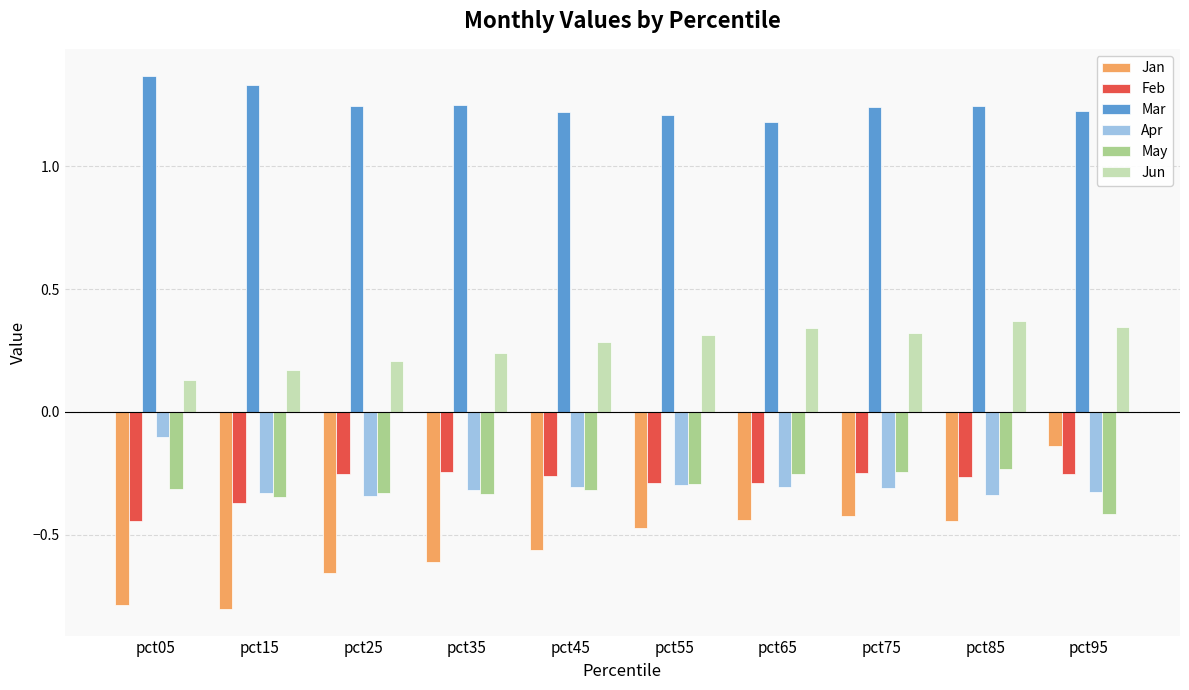

What is the smallest value displayed?

-0.8